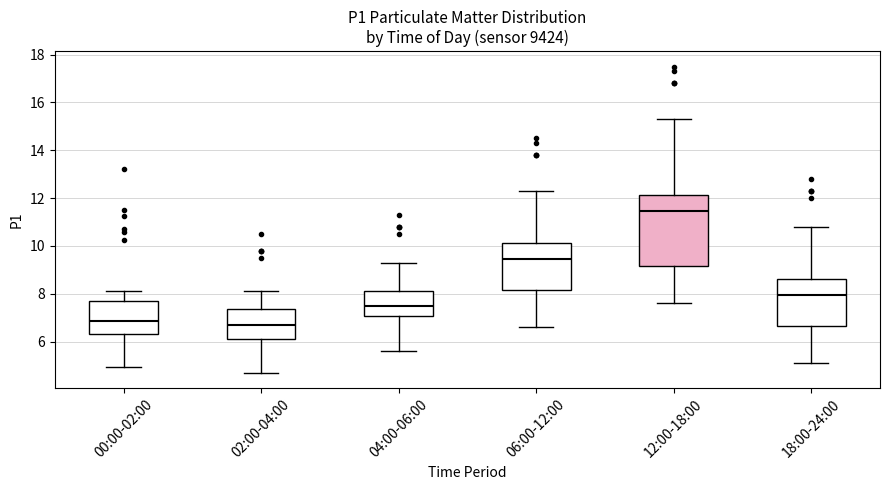

Where does the lower whisker of the box for 18:00-24:00 end on the y-axis? The values are not printed on the chart, so give them approximately, as read against the axis.

5.2